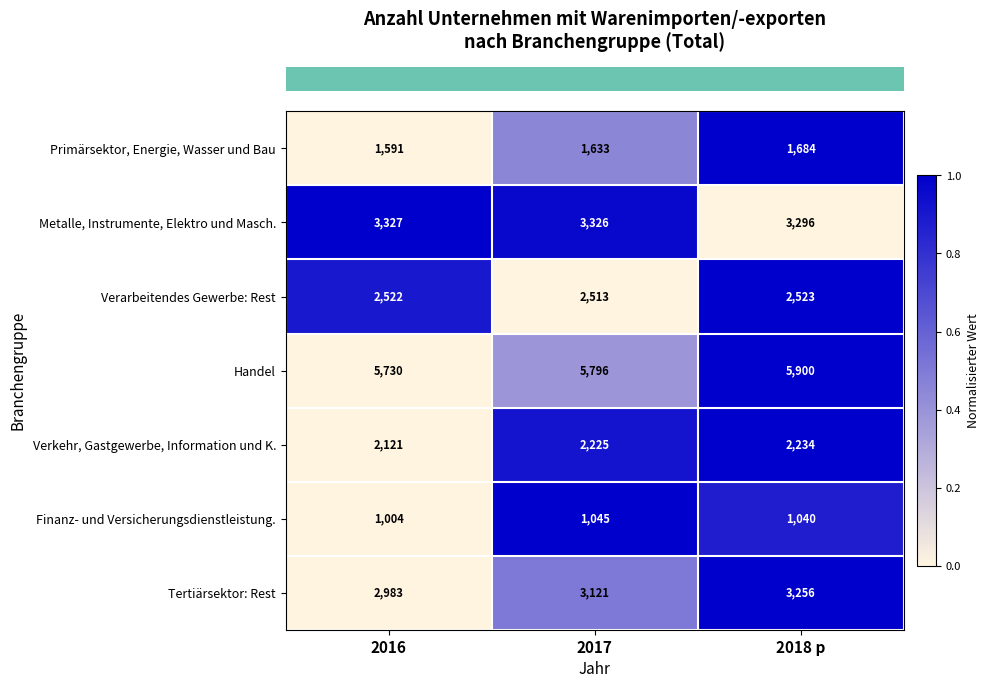

Reading left to right, transcribe all the data shown in this chart.

Primärsektor, Energie, Wasser und Bau: 2016=1591	2017=1633	2018 p=1684
Metalle, Instrumente, Elektro und Masch.: 2016=3327	2017=3326	2018 p=3296
Verarbeitendes Gewerbe: Rest: 2016=2522	2017=2513	2018 p=2523
Handel: 2016=5730	2017=5796	2018 p=5900
Verkehr, Gastgewerbe, Information und K.: 2016=2121	2017=2225	2018 p=2234
Finanz- und Versicherungsdienstleistung.: 2016=1004	2017=1045	2018 p=1040
Tertiärsektor: Rest: 2016=2983	2017=3121	2018 p=3256